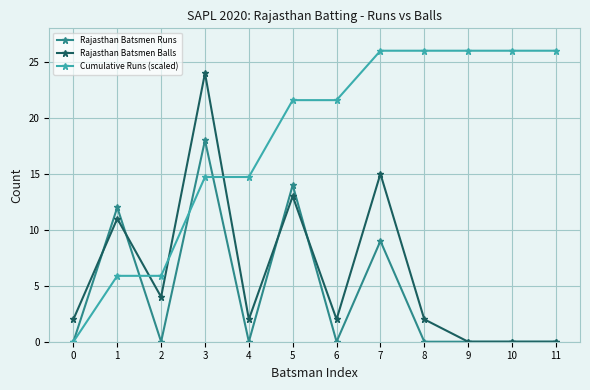

What is the total value across all series at 7?

50.0